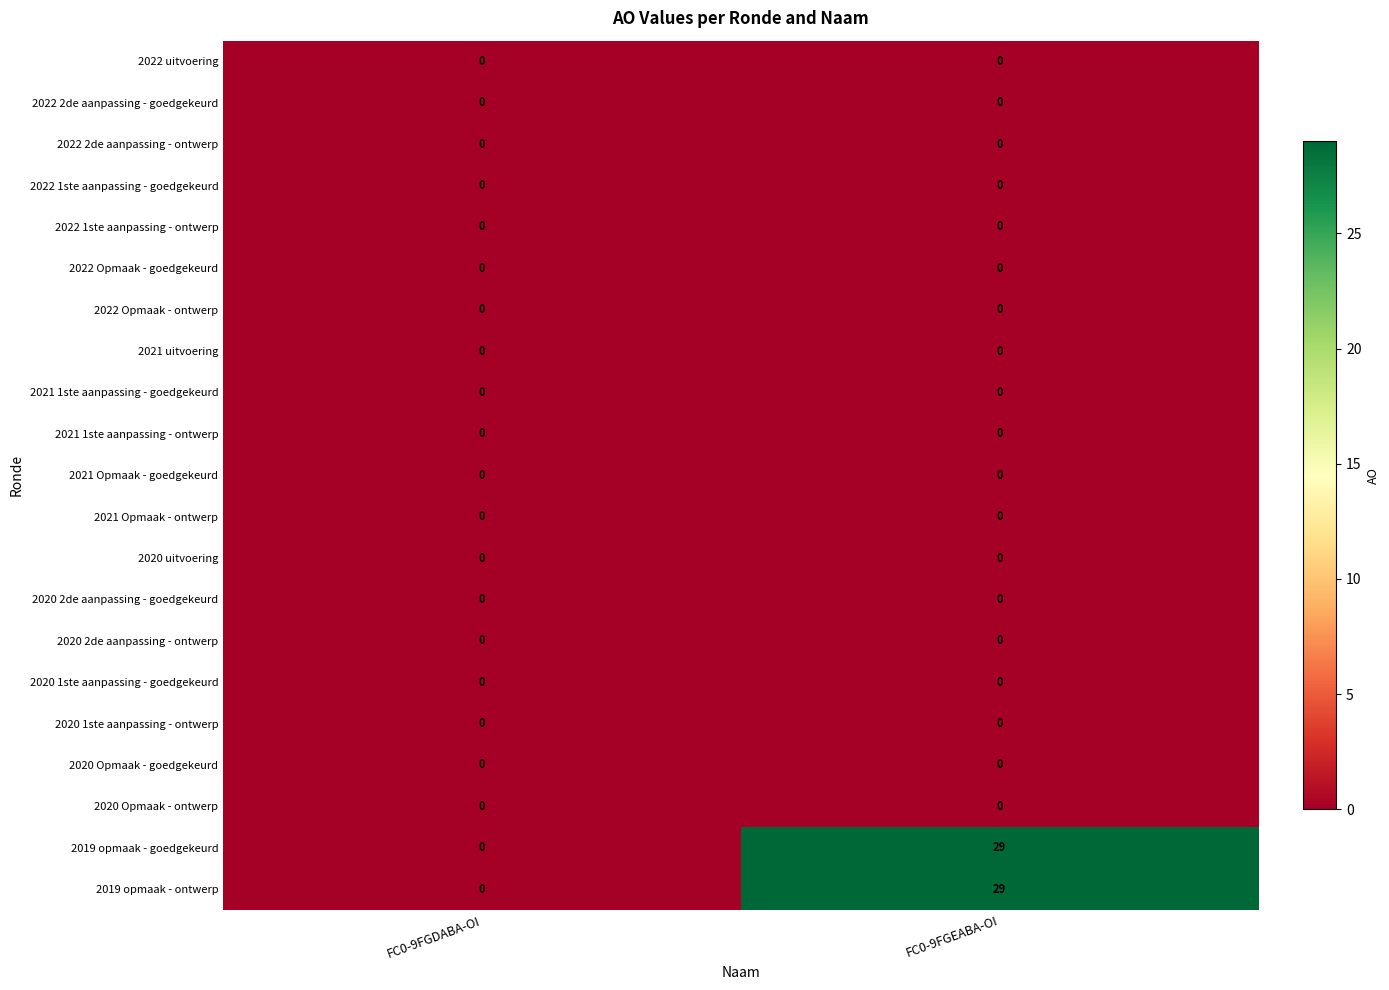

What is the total value across all series at FC0-9FGEABA-OI?

58